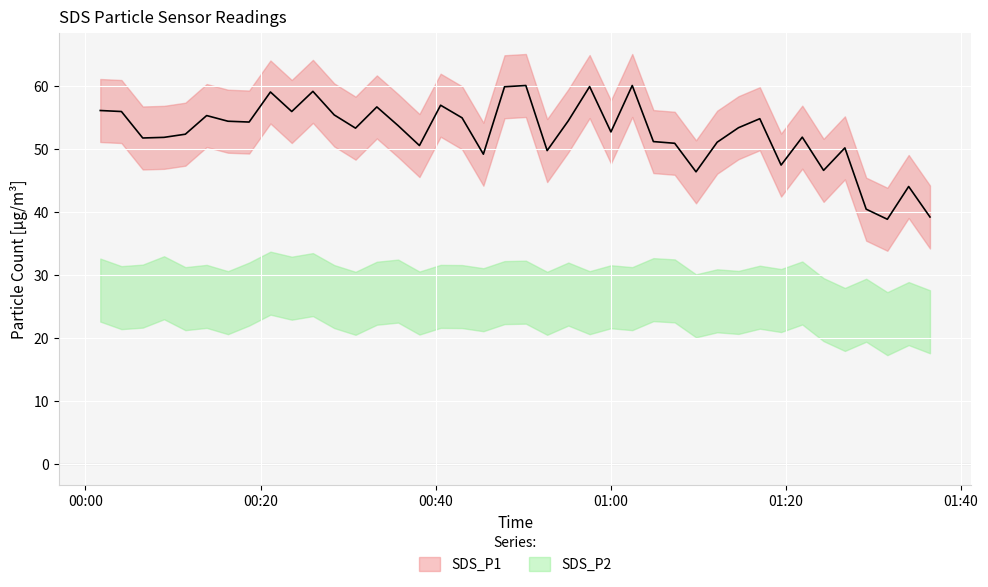

Does the chart display data point markers on the line(s)?

No